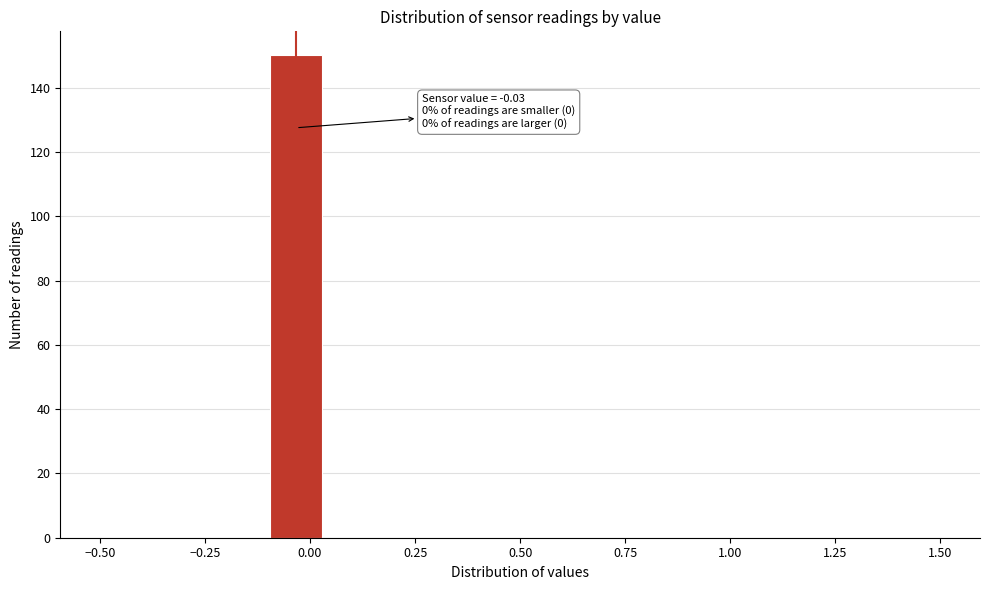

Read against the x-axis, roughly where is the centre of the tallest bar?

-0.05